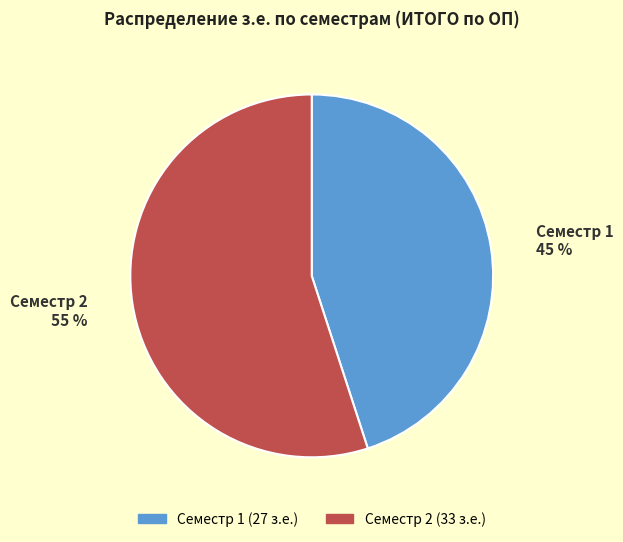

The Семестр 1 slice represents 45% of the pie. True or false?

True